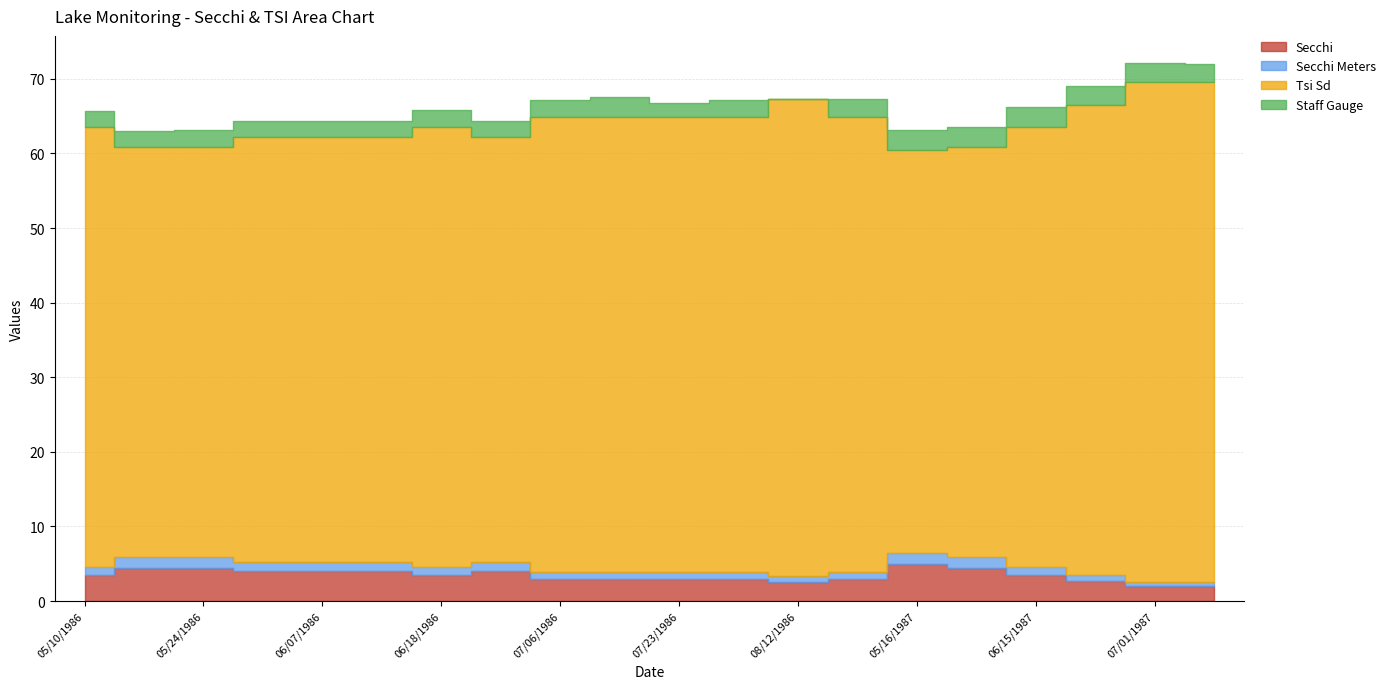

Reading left to right, extract all data points from this chart.

Secchi: 05/10/1986=3.5	05/17/1986=4.5	05/24/1986=4.5	05/31/1986=4.0	06/07/1986=4.0	06/14/1986=4.0	06/18/1986=3.5	06/26/1986=4.0	07/06/1986=3.0	07/16/1986=3.0	07/23/1986=3.0	08/29/1986=3.0	08/12/1986=2.5	08/21/1986=3.0	05/16/1987=5.0	06/02/1987=4.5	06/15/1987=3.5	06/24/1987=2.8	07/01/1987=2.0	07/17/1987=2.0
Secchi Meters: 05/10/1986=1.1	05/17/1986=1.4	05/24/1986=1.4	05/31/1986=1.2	06/07/1986=1.2	06/14/1986=1.2	06/18/1986=1.1	06/26/1986=1.2	07/06/1986=0.9	07/16/1986=0.9	07/23/1986=0.9	08/29/1986=0.9	08/12/1986=0.8	08/21/1986=0.9	05/16/1987=1.5	06/02/1987=1.4	06/15/1987=1.1	06/24/1987=0.8	07/01/1987=0.6	07/17/1987=0.6
Tsi Sd: 05/10/1986=59.0	05/17/1986=55.0	05/24/1986=55.0	05/31/1986=57.0	06/07/1986=57.0	06/14/1986=57.0	06/18/1986=59.0	06/26/1986=57.0	07/06/1986=61.0	07/16/1986=61.0	07/23/1986=61.0	08/29/1986=61.0	08/12/1986=64.0	08/21/1986=61.0	05/16/1987=54.0	06/02/1987=55.0	06/15/1987=59.0	06/24/1987=63.0	07/01/1987=67.0	07/17/1987=67.0
Staff Gauge: 05/10/1986=2.1	05/17/1986=2.1	05/24/1986=2.2	05/31/1986=2.2	06/07/1986=2.2	06/14/1986=2.2	06/18/1986=2.2	06/26/1986=2.2	07/06/1986=2.2	07/16/1986=2.6	07/23/1986=1.8	08/29/1986=2.2	08/12/1986=0.0	08/21/1986=2.4	05/16/1987=2.7	06/02/1987=2.6	06/15/1987=2.6	06/24/1987=2.5	07/01/1987=2.5	07/17/1987=2.4